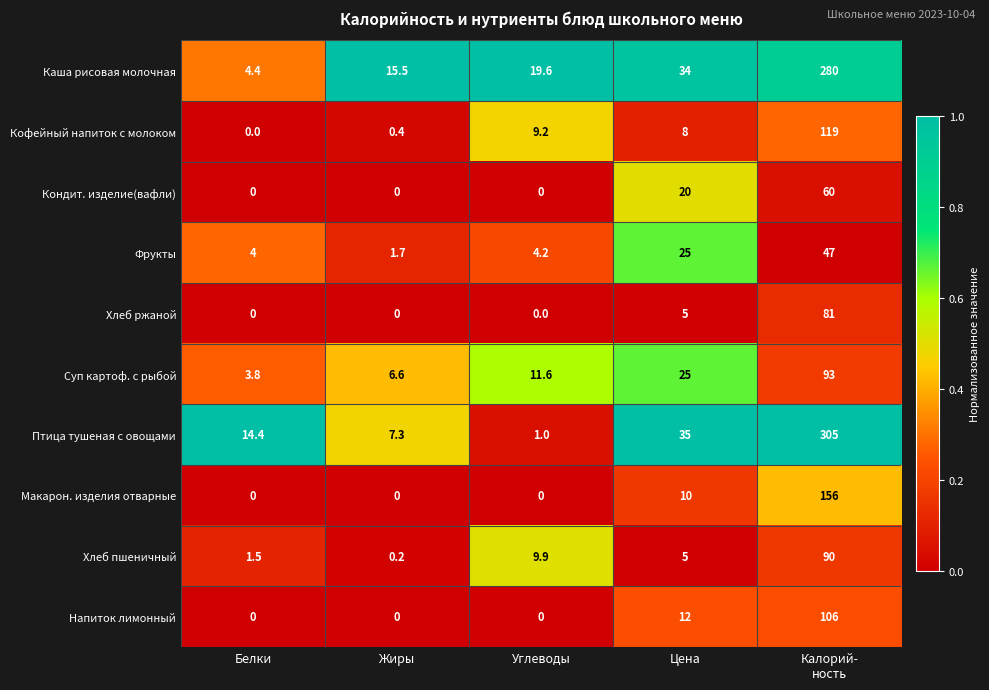

Is it true that Фрукты equals 5.6 at Белки?

False